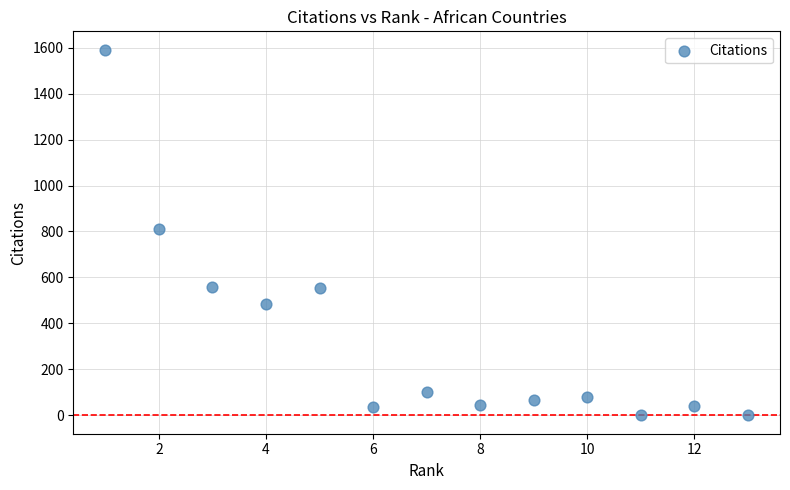

What is the range of X values (max minus min)?

12